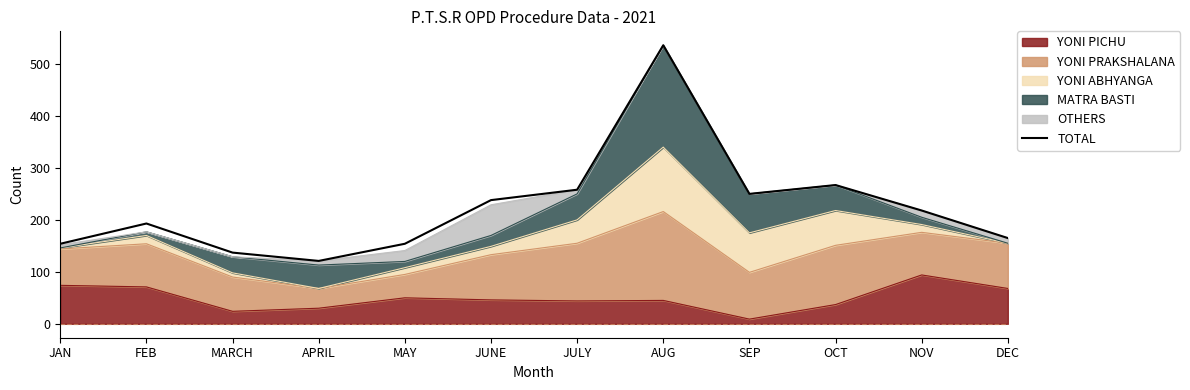

Does the chart display data point markers on the line(s)?

No